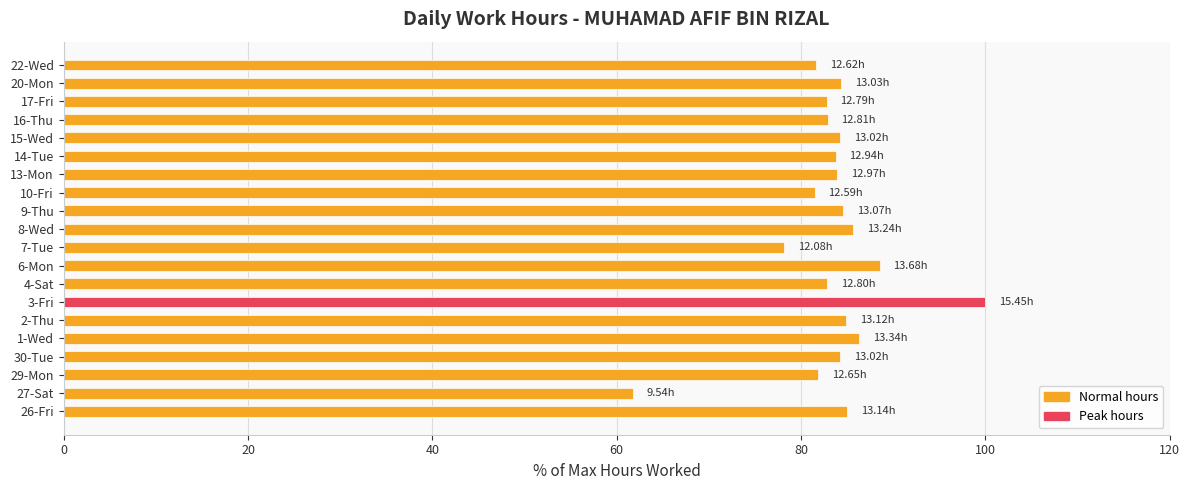

At which category does the chart reach its peak across all series?

3-Fri